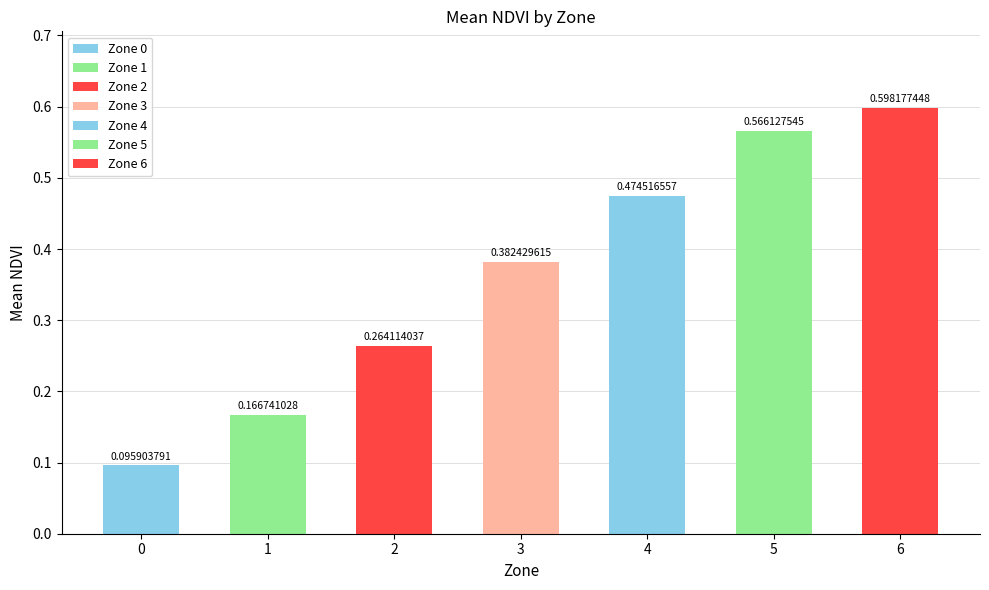

List the labels in order of value, smallest first.

0, 1, 2, 3, 4, 5, 6